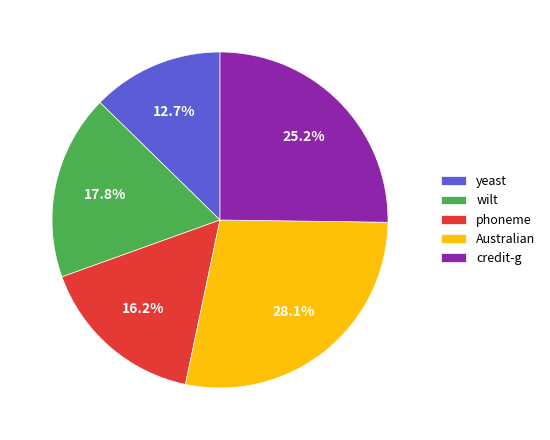

Rank the categories by value from lowest to highest.

yeast, phoneme, wilt, credit-g, Australian